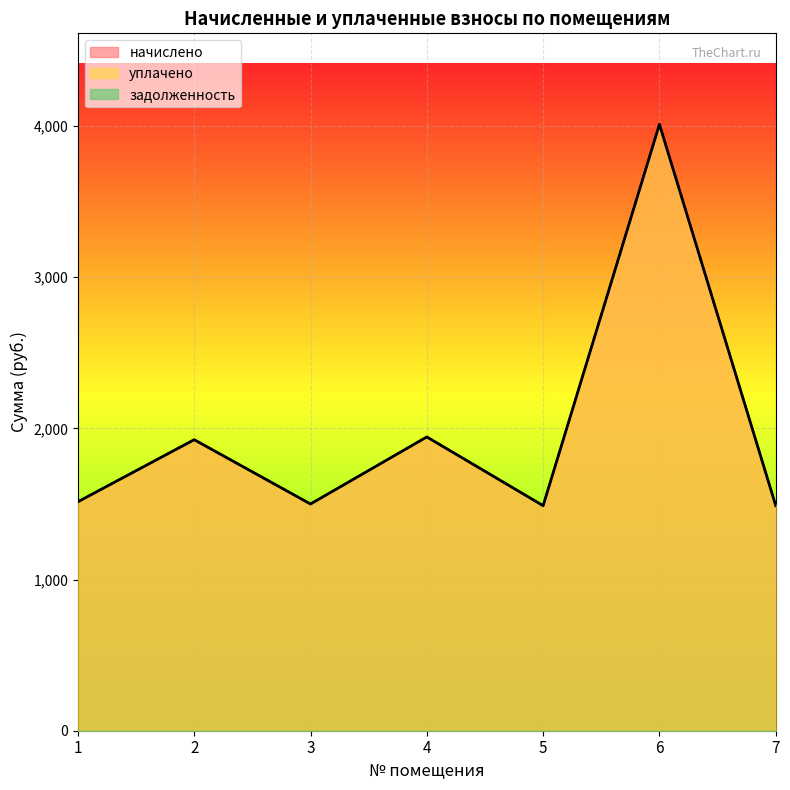

Where is начислено nearest to the value 2749?

4